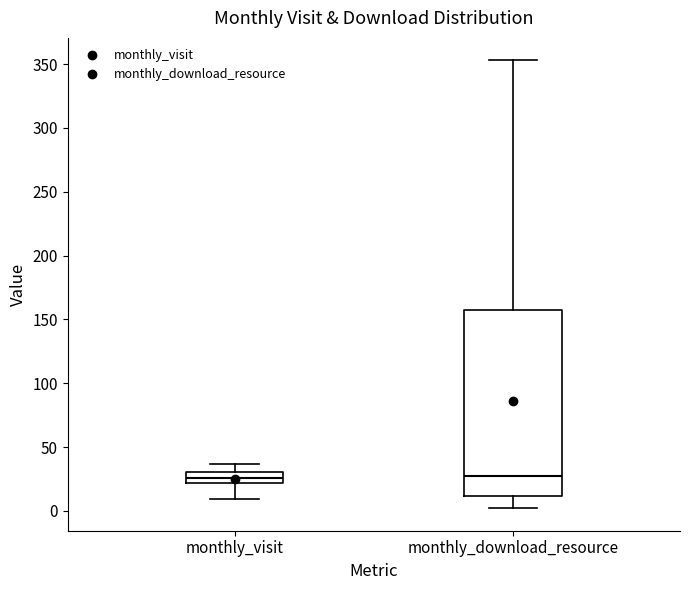

Reading left to right, transcribe this box plot: for each box, give where its median line is, the range the box spans, and where its two whiskers end, as read against the y-axis. The values are not printed on the chart, so give them approximately, as read against the axis.

monthly_visit: median 25, box 20 to 30, whiskers 10 to 35
monthly_download_resource: median 25, box 10 to 160, whiskers 0 to 355